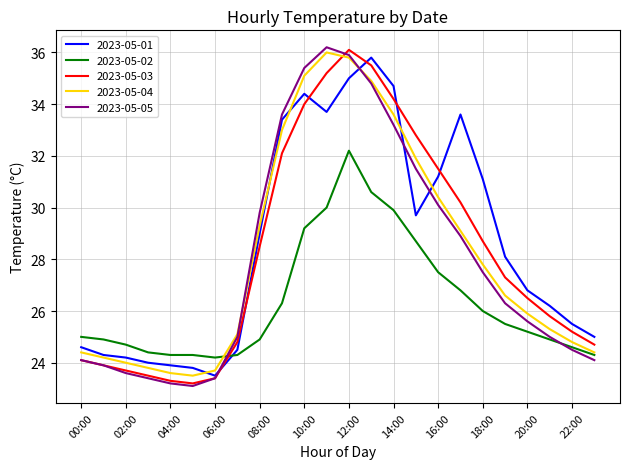

What is the smallest value displayed?

23.1